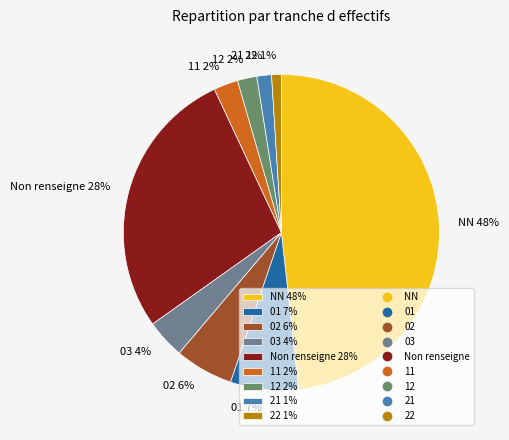

Count the number of slices in the pie.

9